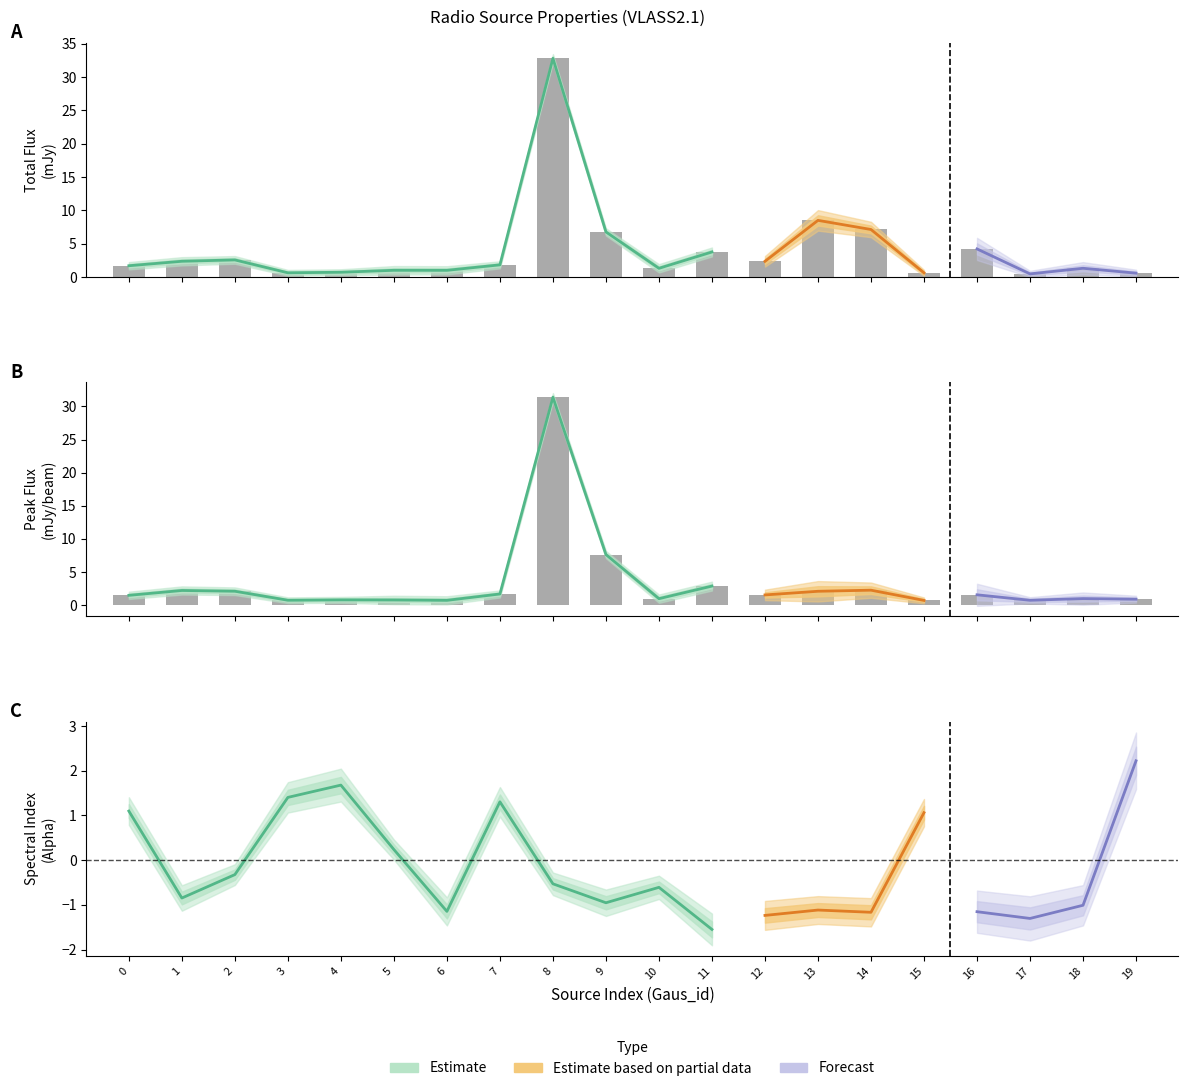

The value of Gaus_id at 16 is 16.0. True or false?

True